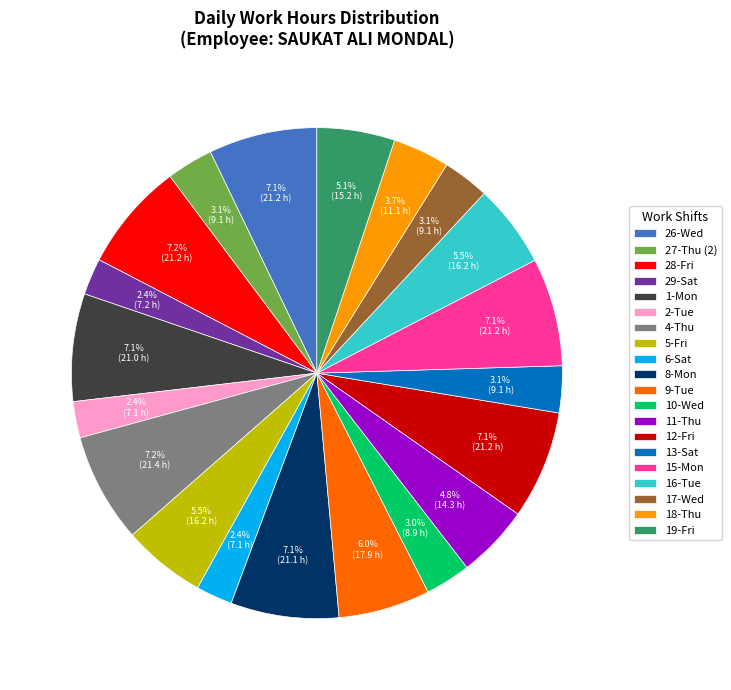

To the nearest percent, what is the average slice percentage?

5%